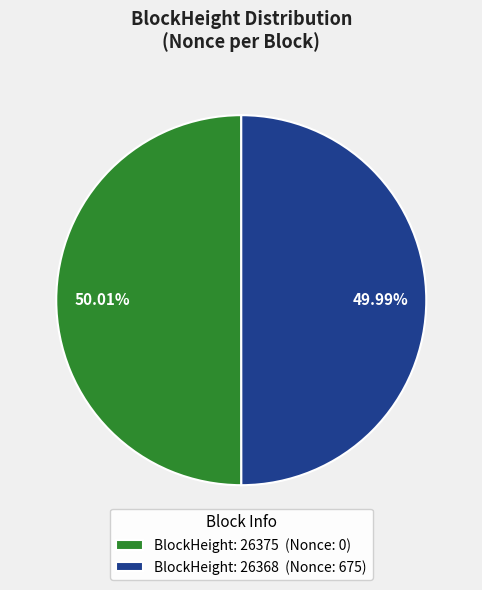

Combined, do BlockHeight: 26375 (Nonce: 0) and BlockHeight: 26368 (Nonce: 675) account for over 50%?

Yes